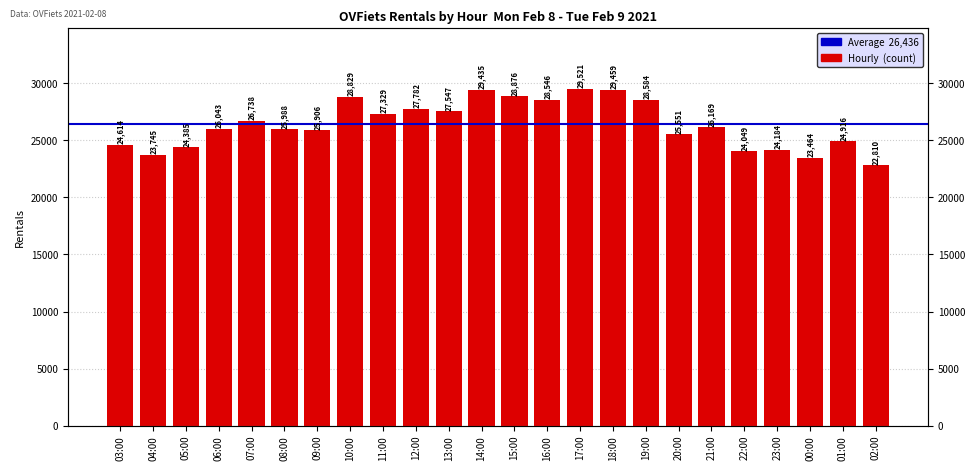

At which category does the chart reach its minimum across all series?

02:00